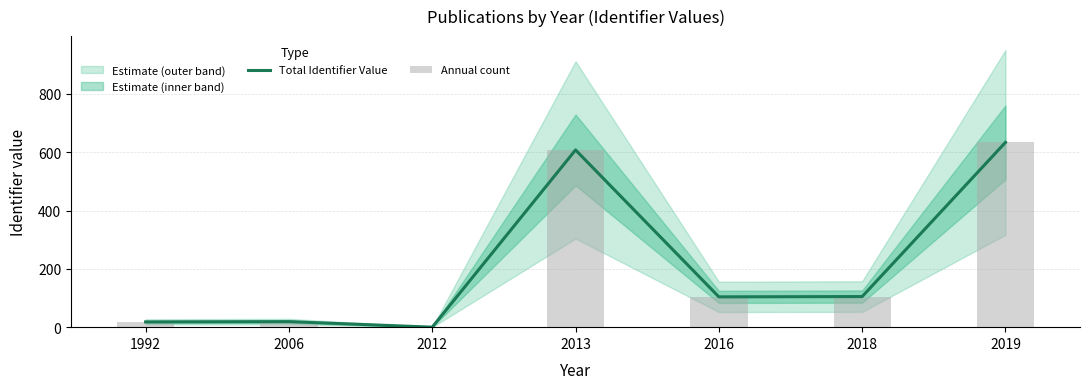

At which category is the sum across all series the highest?

2019